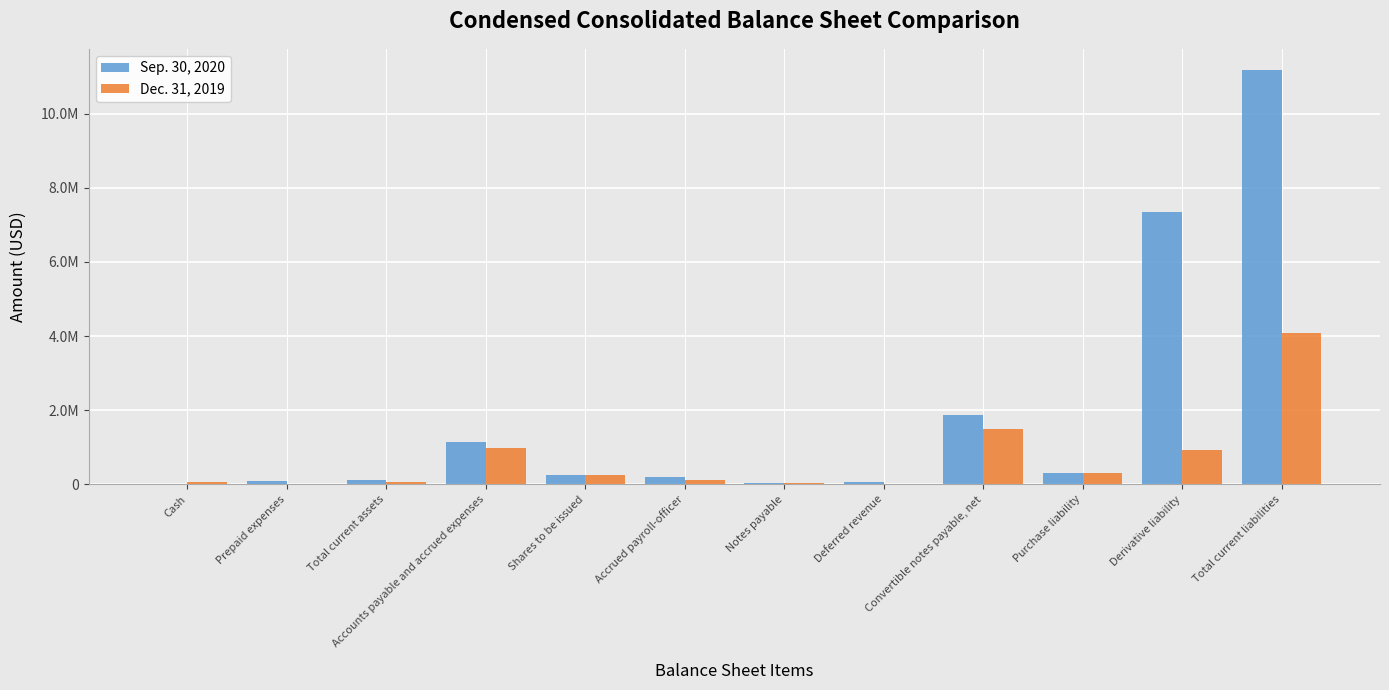

Is the value of Sep. 30, 2020 at Total current assets greater than the value of Dec. 31, 2019 at Convertible notes payable, net?

No